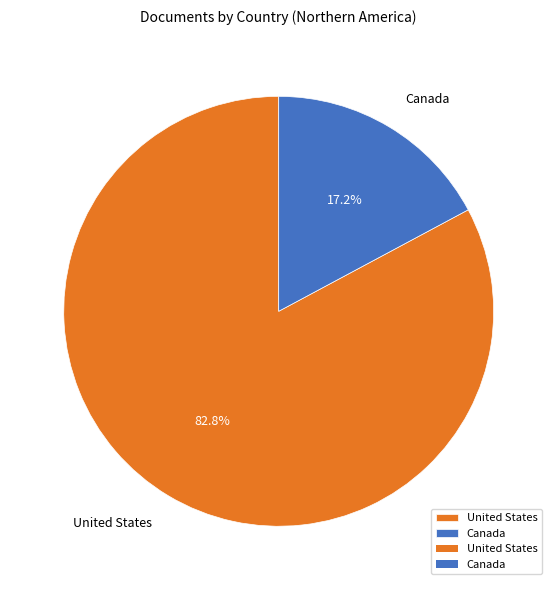

Which slice is the largest?

United States